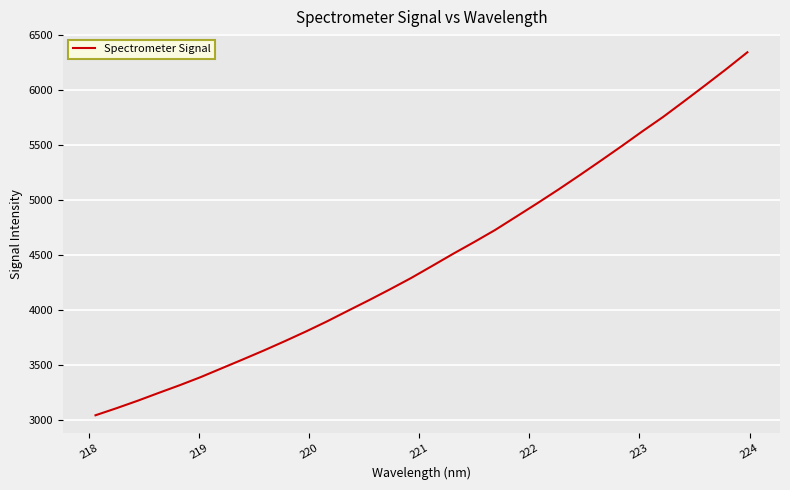

What is the difference between the maximum and minimum values?

3295.9